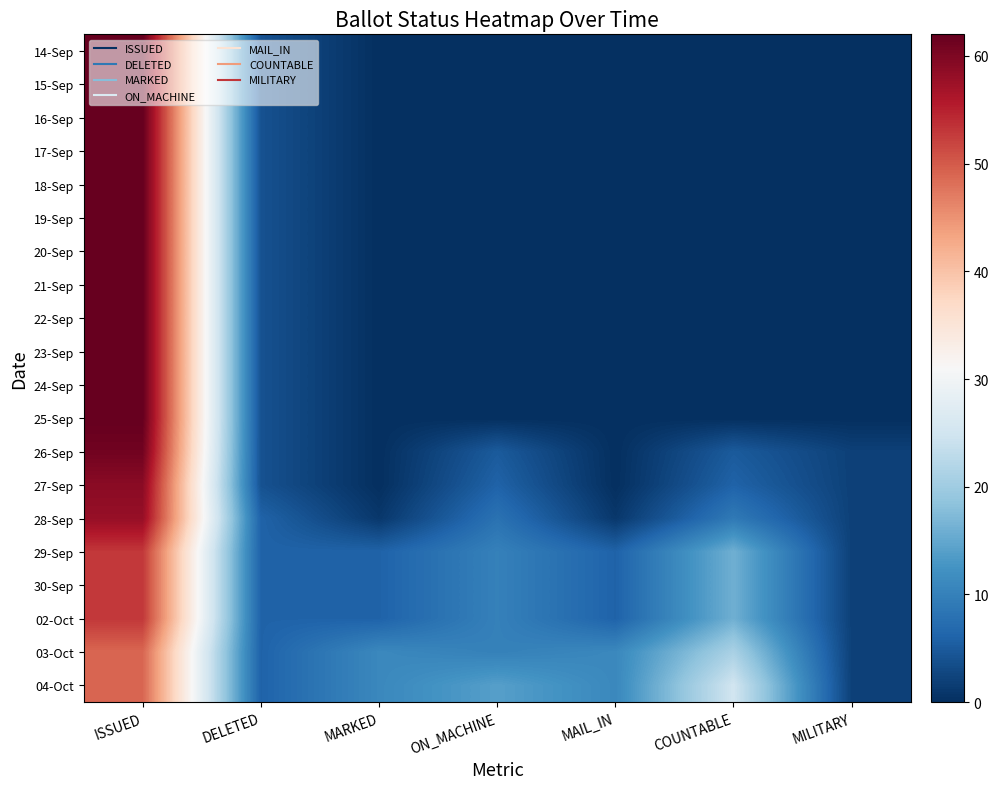

What is the total value across all series at DELETED?

92